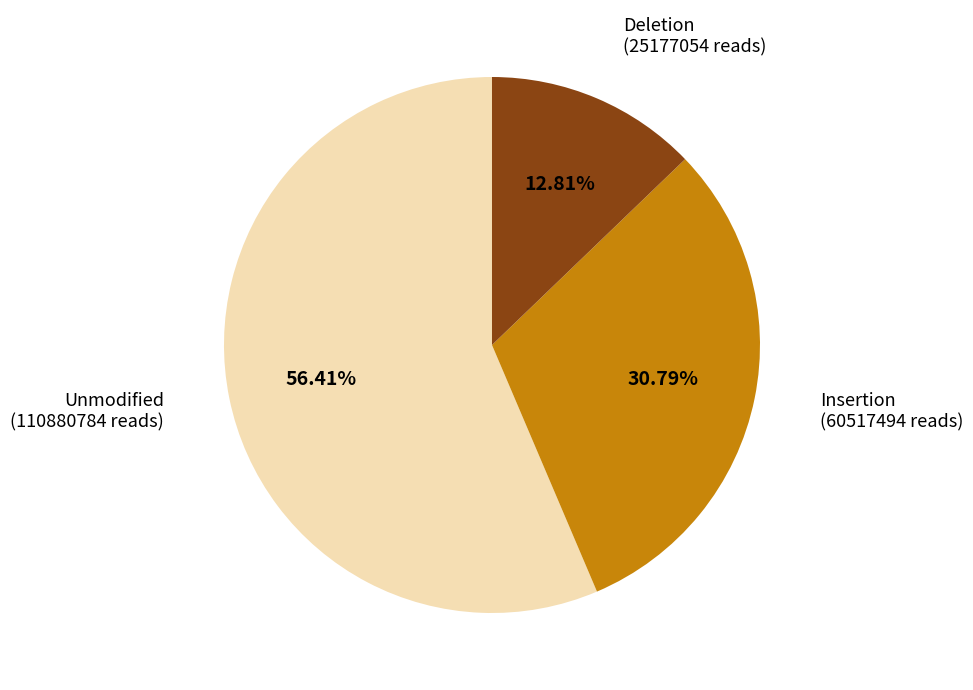

Does Deletion account for over 50% of the chart?

No